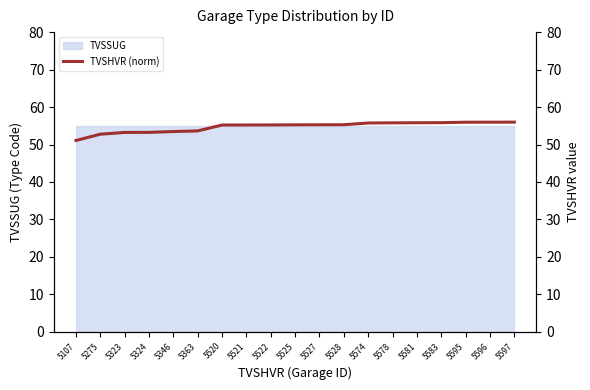

Reading right to left, extract all data points from this chart.

5597=56.0	5596=56.0	5595=56.0	5583=55.8	5581=55.8	5578=55.8	5574=55.7	5528=55.3	5527=55.3	5525=55.2	5522=55.2	5521=55.2	5520=55.2	5363=53.6	5346=53.5	5324=53.2	5323=53.2	5275=52.8	5107=51.1